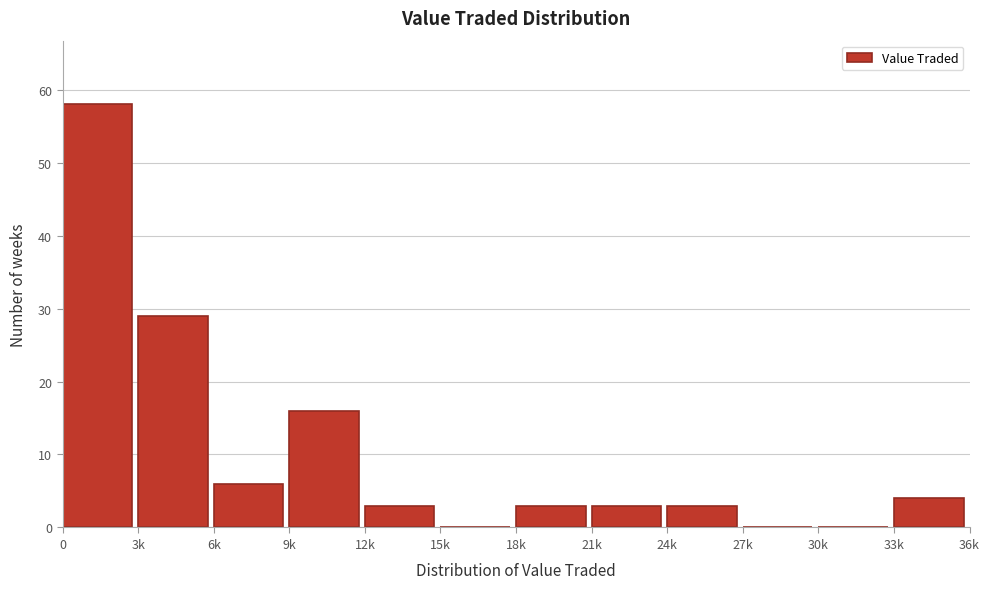

Reading left to right, extract all data points from this chart.

0=58	3k=29	6k=6	9k=16	12k=3	15k=0	18k=3	21k=3	24k=3	27k=0	30k=0	33k=4